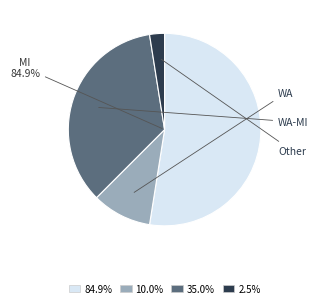

Is it true that Other is 11% of the pie?

False